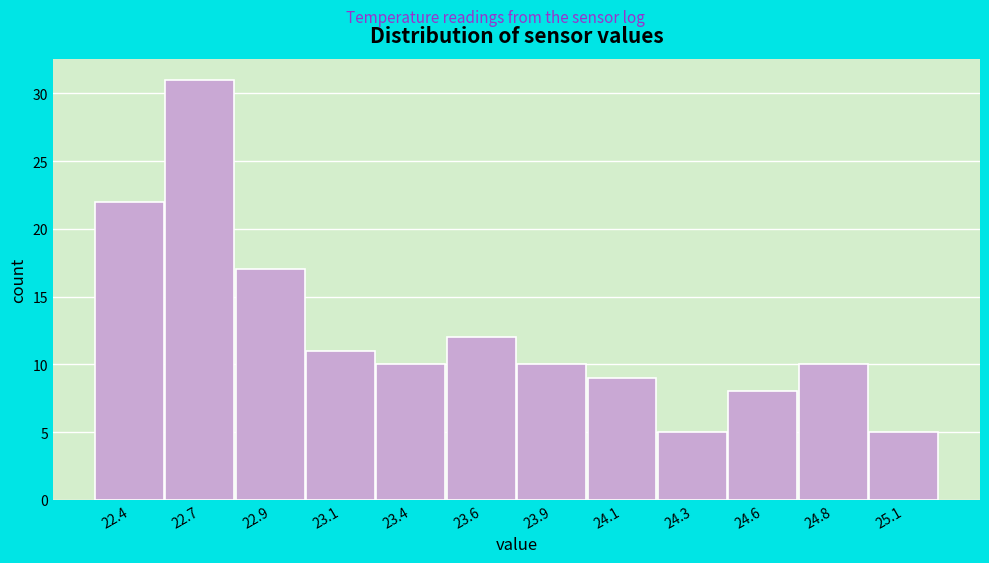

Reading left to right, what are all the values shown in this chart?

22.4=22	22.7=31	22.9=17	23.1=11	23.4=10	23.6=12	23.9=10	24.1=9	24.3=5	24.6=8	24.8=10	25.1=5